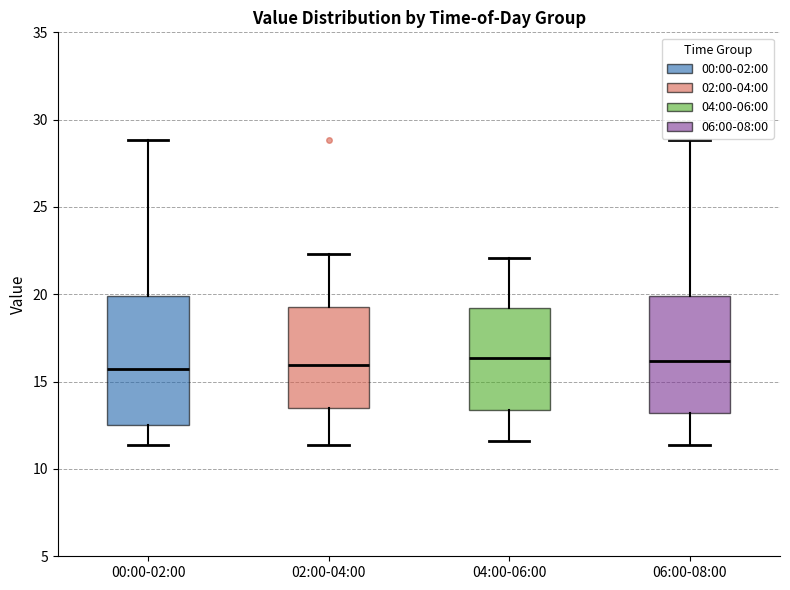

Reading left to right, transcribe this box plot: for each box, give where its median line is, the range the box spans, and where its two whiskers end, as read against the y-axis. The values are not printed on the chart, so give them approximately, as read against the axis.

00:00-02:00: median 15.5, box 12.5 to 20.0, whiskers 11.5 to 29.0
02:00-04:00: median 16.0, box 13.5 to 19.5, whiskers 11.5 to 22.5
04:00-06:00: median 16.5, box 13.5 to 19.0, whiskers 11.5 to 22.0
06:00-08:00: median 16.0, box 13.0 to 20.0, whiskers 11.5 to 29.0